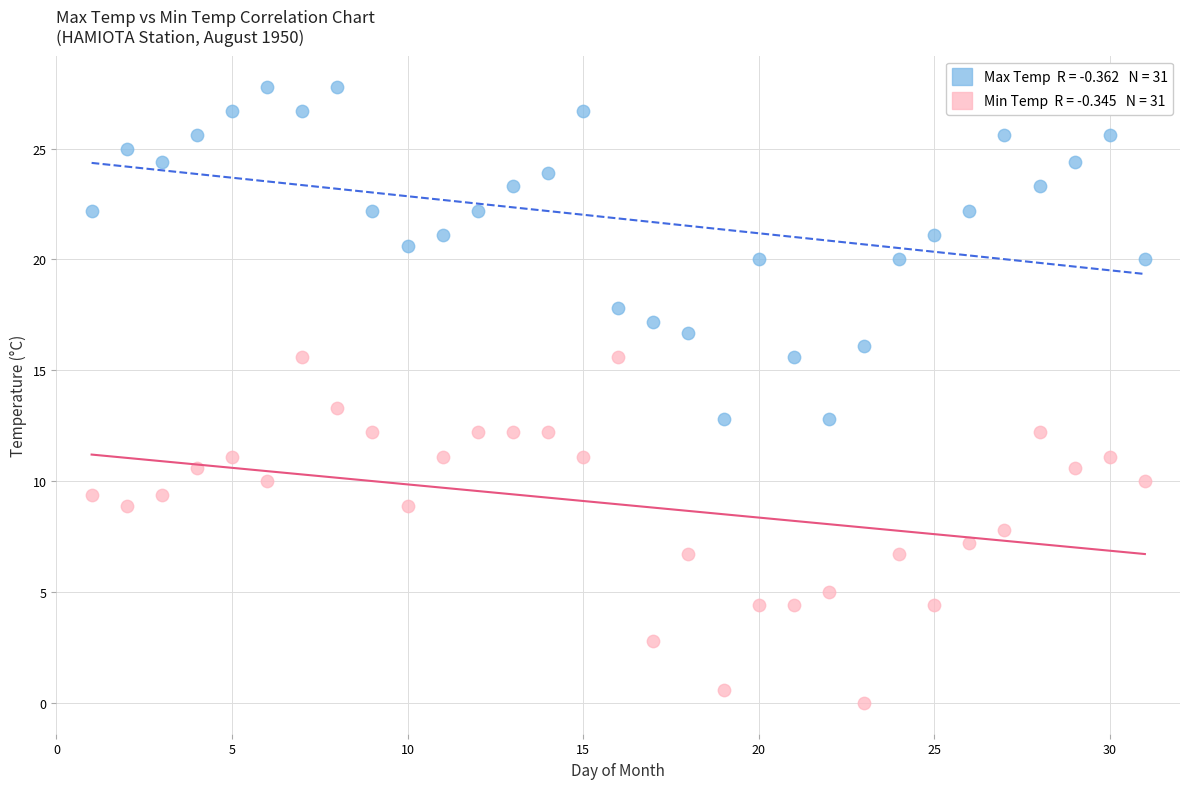

Count the number of points in this scatter plot.

62